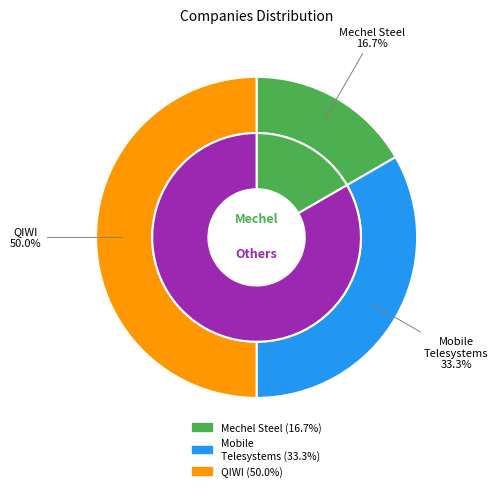

Count the number of slices in the pie.

3